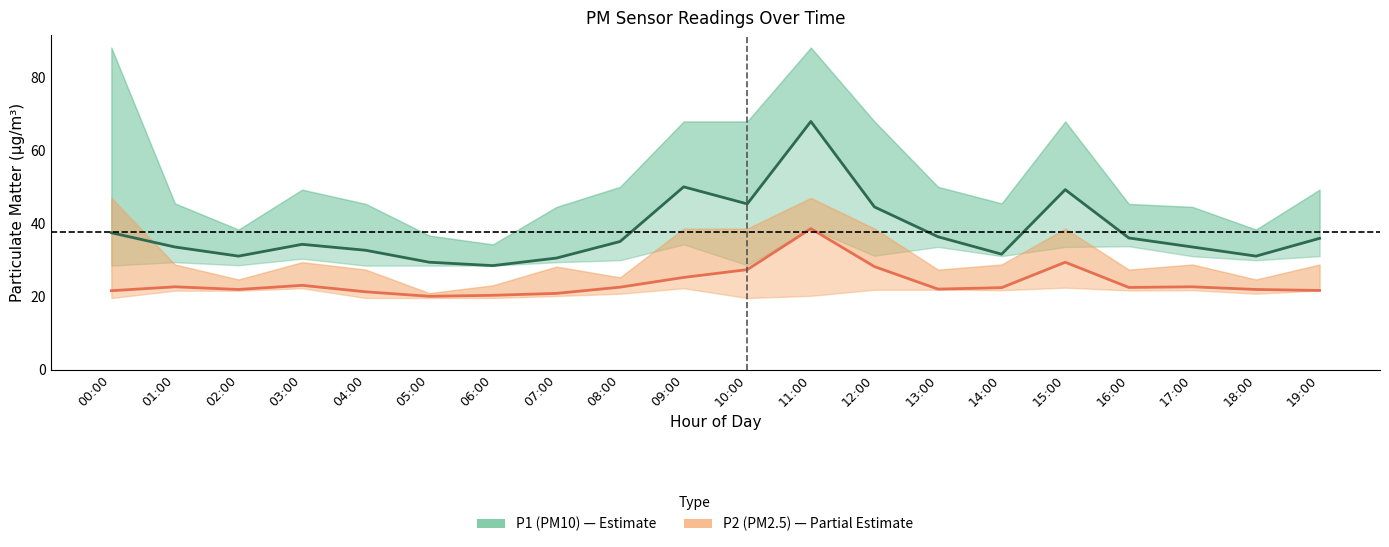

At how many categories does at least one series exceed 81?

2